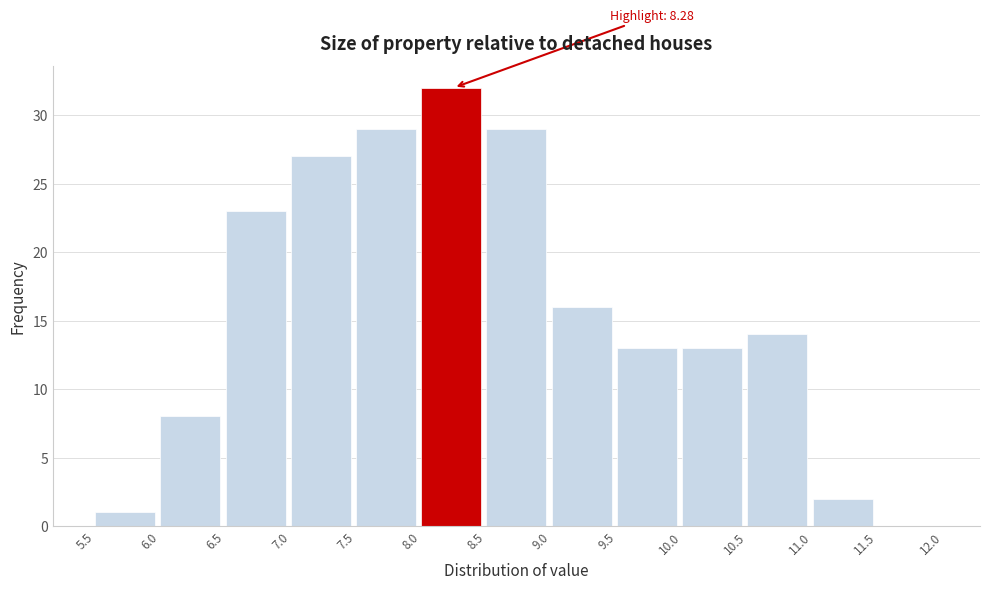

Over which range of the x-axis is the bar tallest?

8.0 to 8.5